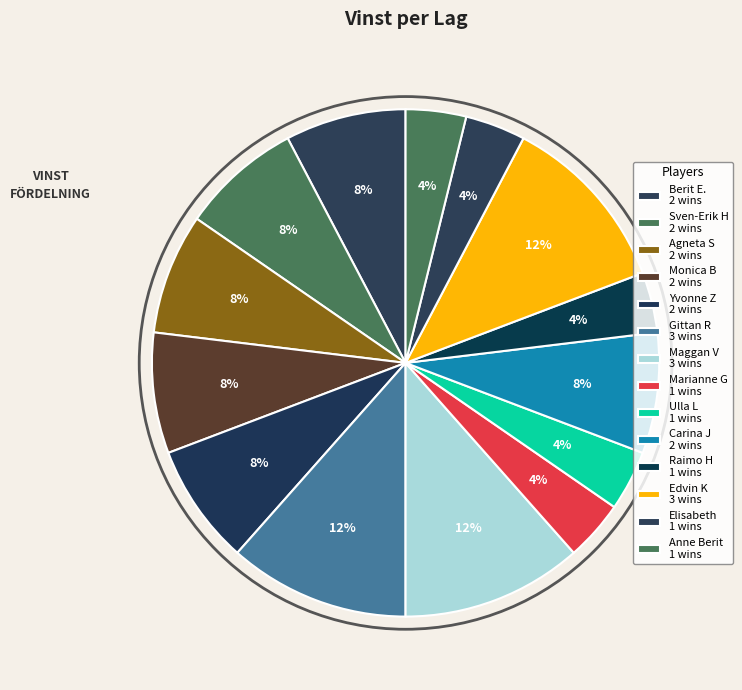

What is the largest slice in the pie chart?

Gittan R